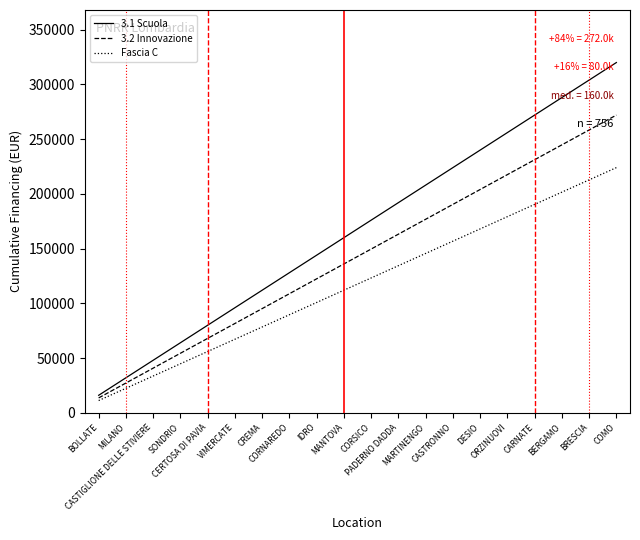

What is the highest value of the 3.2 Innovazione series?

272000.0